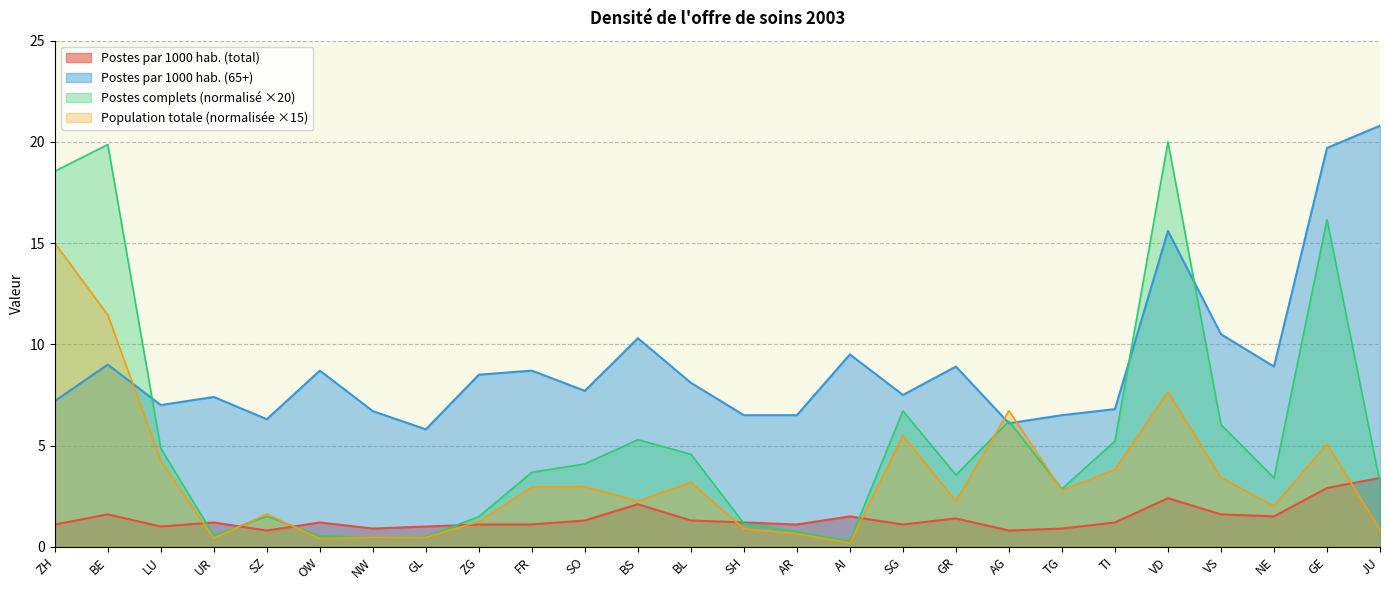

Between LU and FR, which series saw the biggest shift?

Postes par 1000 hab. (65+)